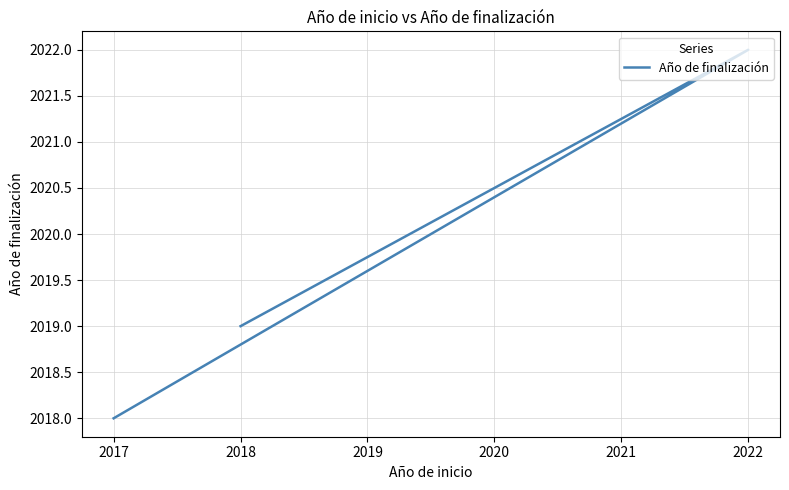

What is the maximum value shown in the chart?

2022